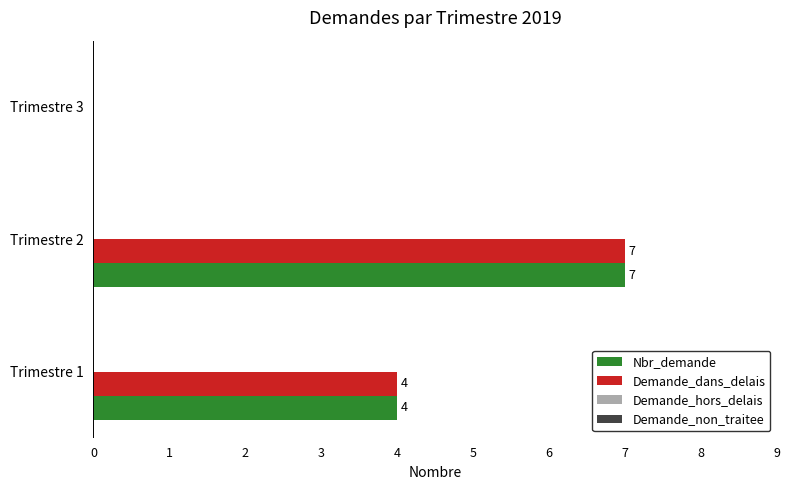

What is the total value across all series at Trimestre 1?

8